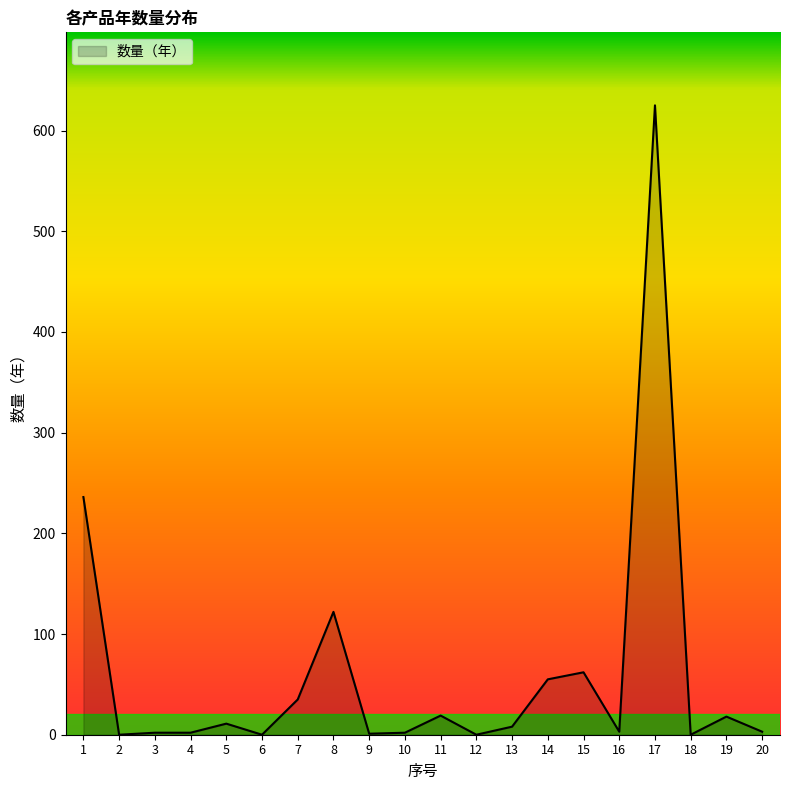

What is the maximum value shown in the chart?

625